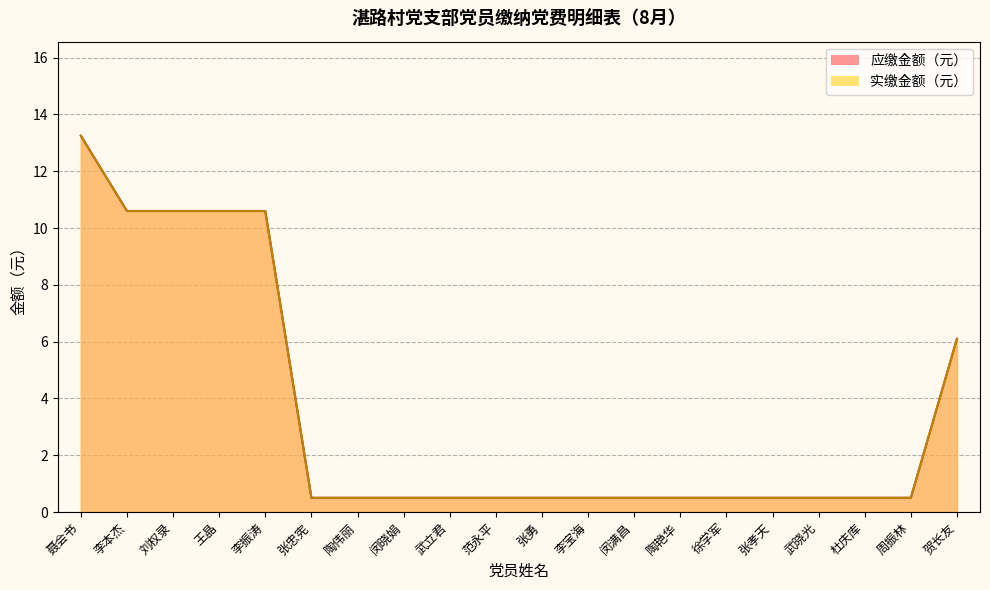

Rank the categories by 应缴金额（元） value from highest to lowest.

聂会书, 李本杰, 刘权录, 王晶, 李振涛, 贺长友, 张忠宪, 陶伟丽, 闵晓娟, 武立君, 范永平, 张勇, 李宝海, 闵满昌, 陶艳华, 徐学军, 张孝天, 武晓光, 杜庆库, 周振林